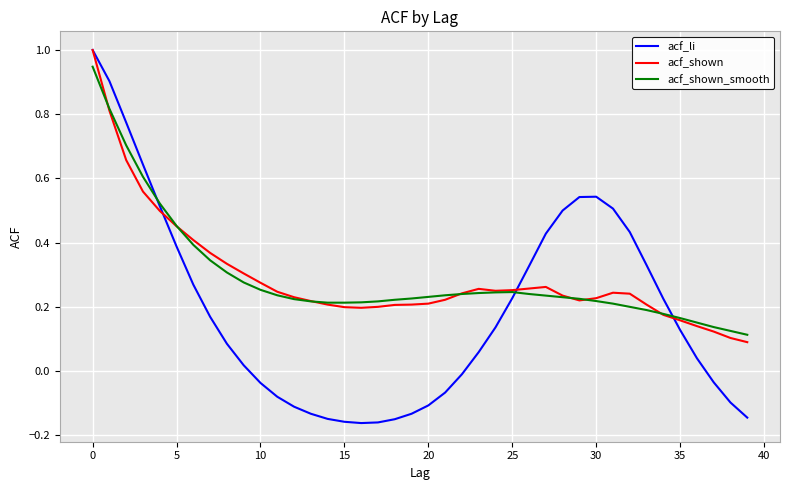

Which series has the widest spread of values?

acf_li